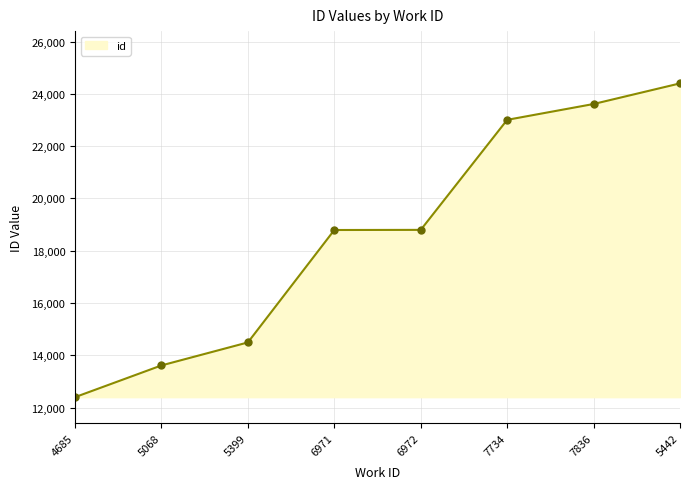

Between 6972 and 4685, which is larger?

6972